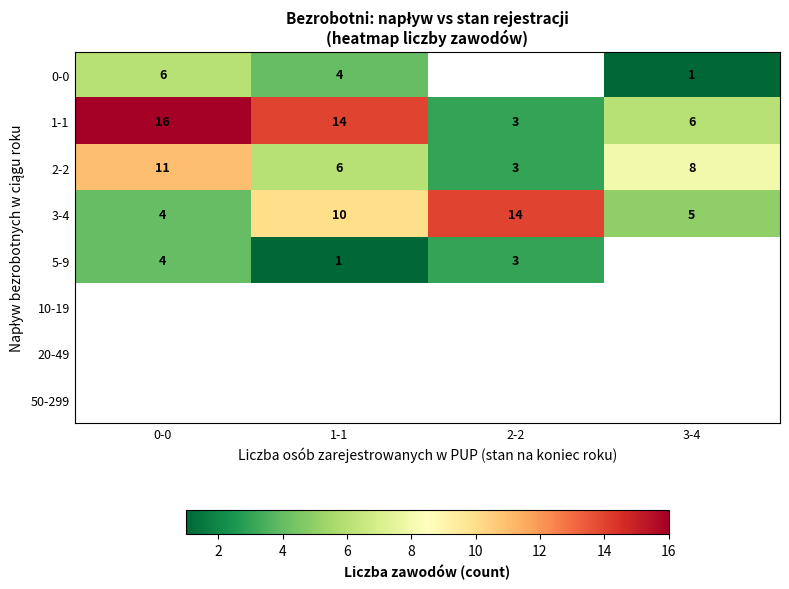

What is the difference between the highest and lowest values at 0-0?

12.0